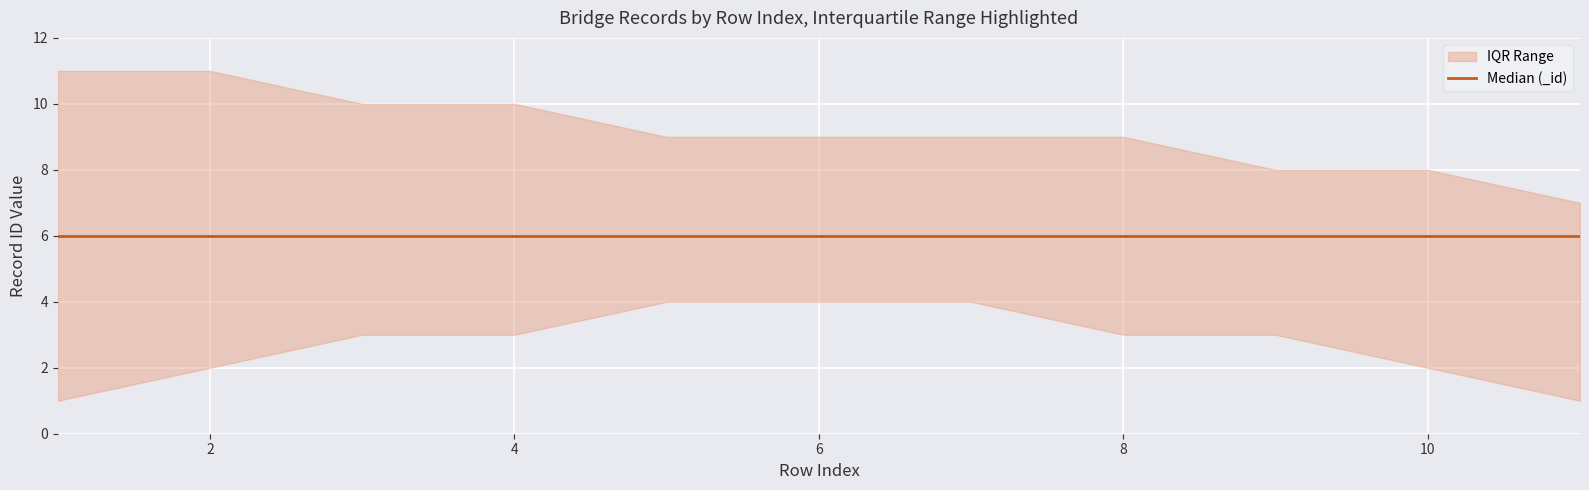

How many categories are shown in the chart?

11